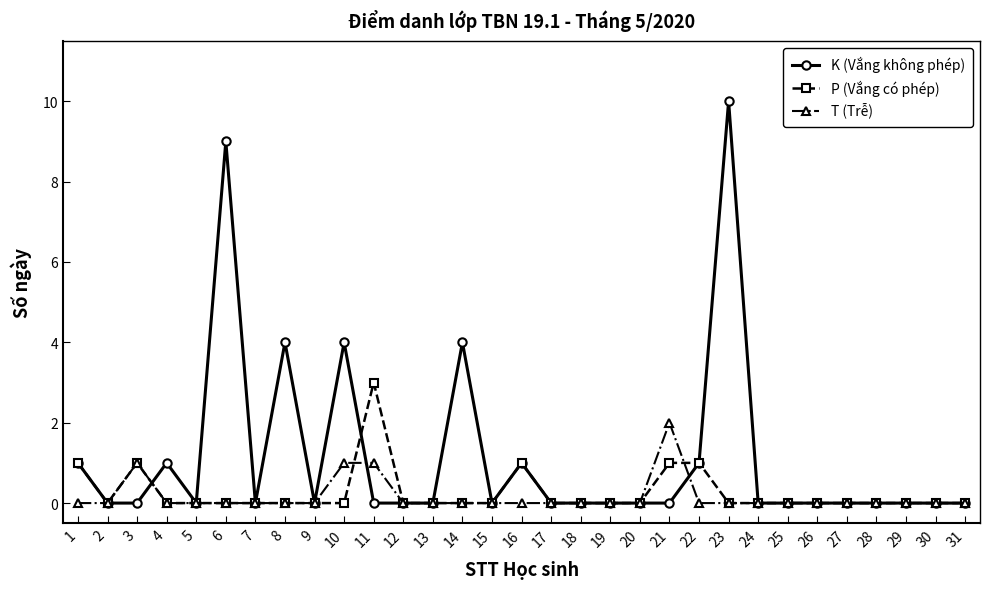

Which label corresponds to the largest value in the chart?

23